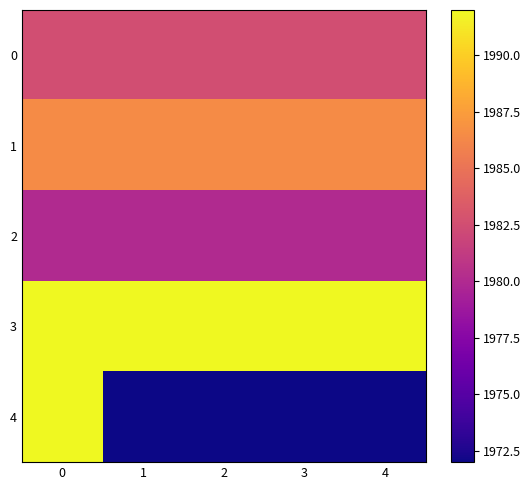

What is the difference between the highest and lowest values at 2?

20.0